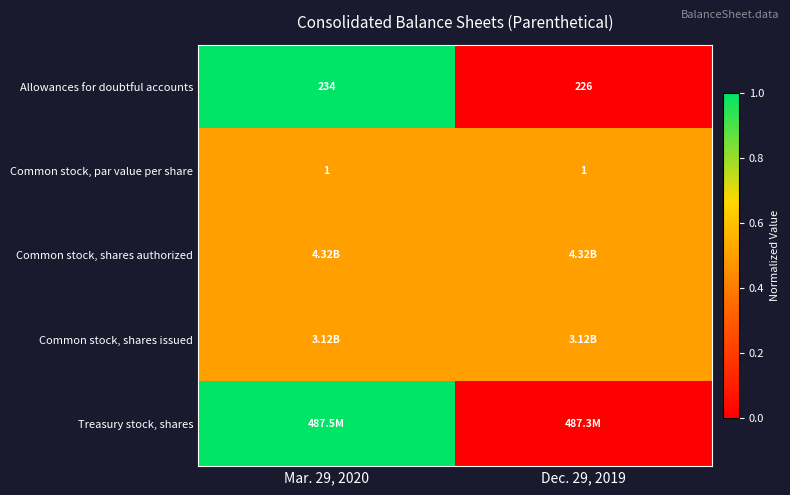

What is the difference between the highest and lowest values at Mar. 29, 2020?

0.5